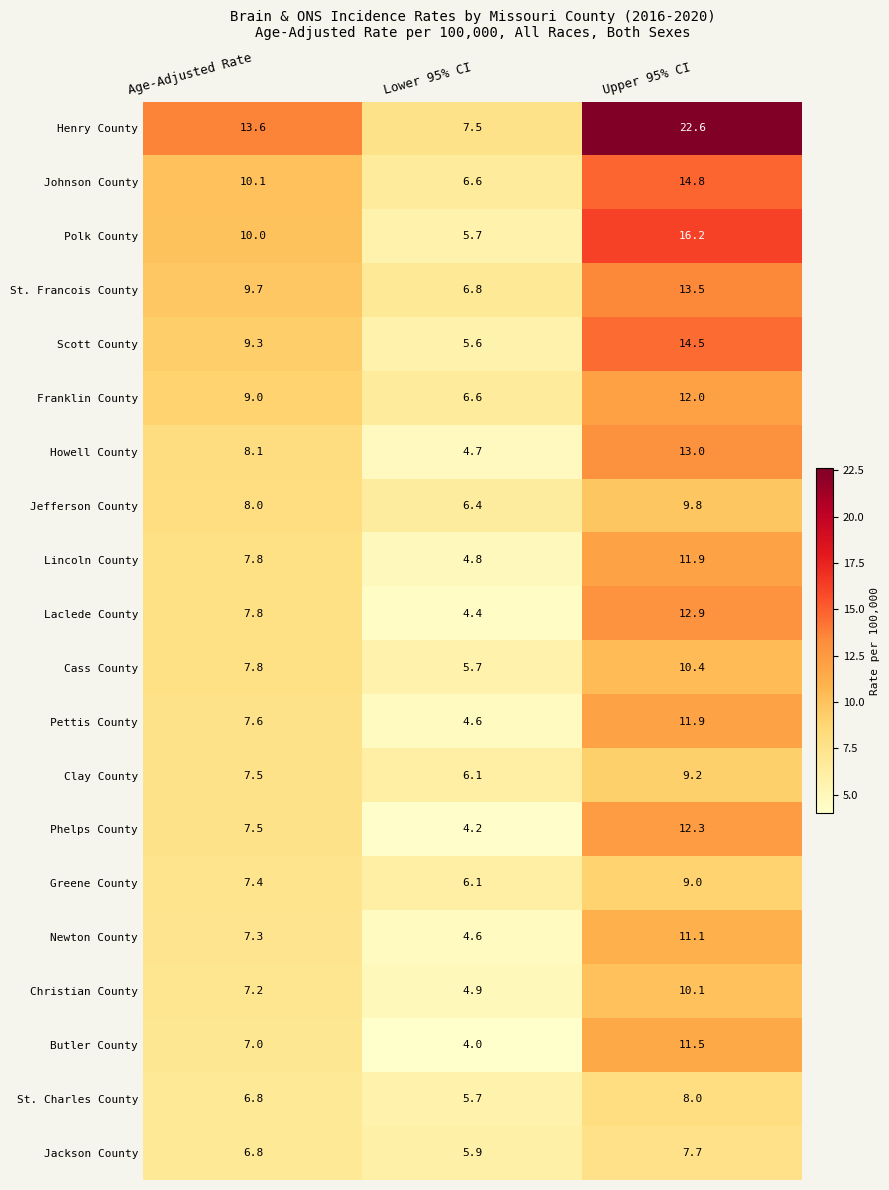

What is the maximum value shown in the chart?

22.6